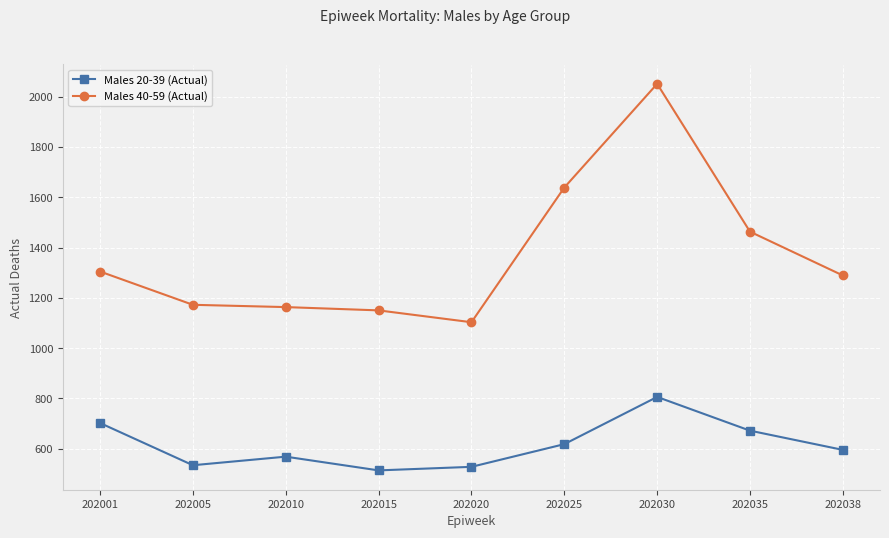

Read the Males 20-39 (Actual) value at 202001.

702.5